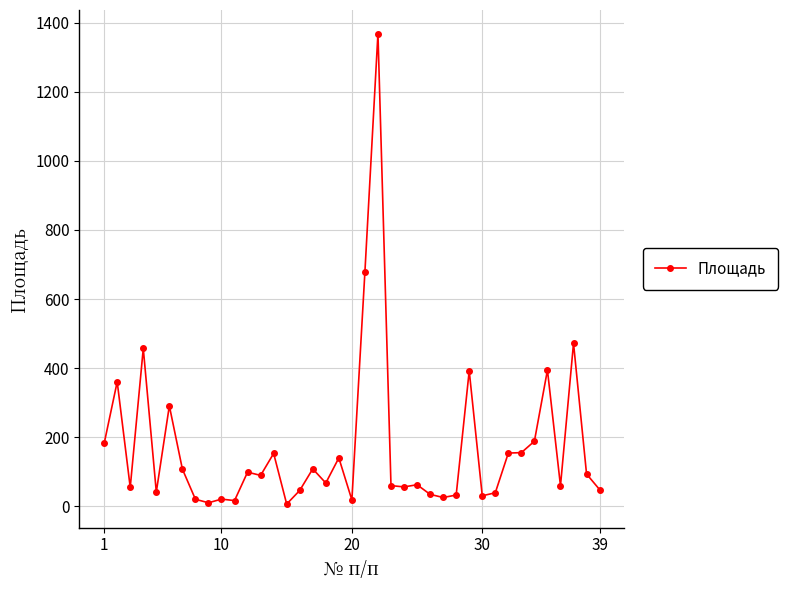

True or false: there are more than 1 points higher than both neighbors.

True